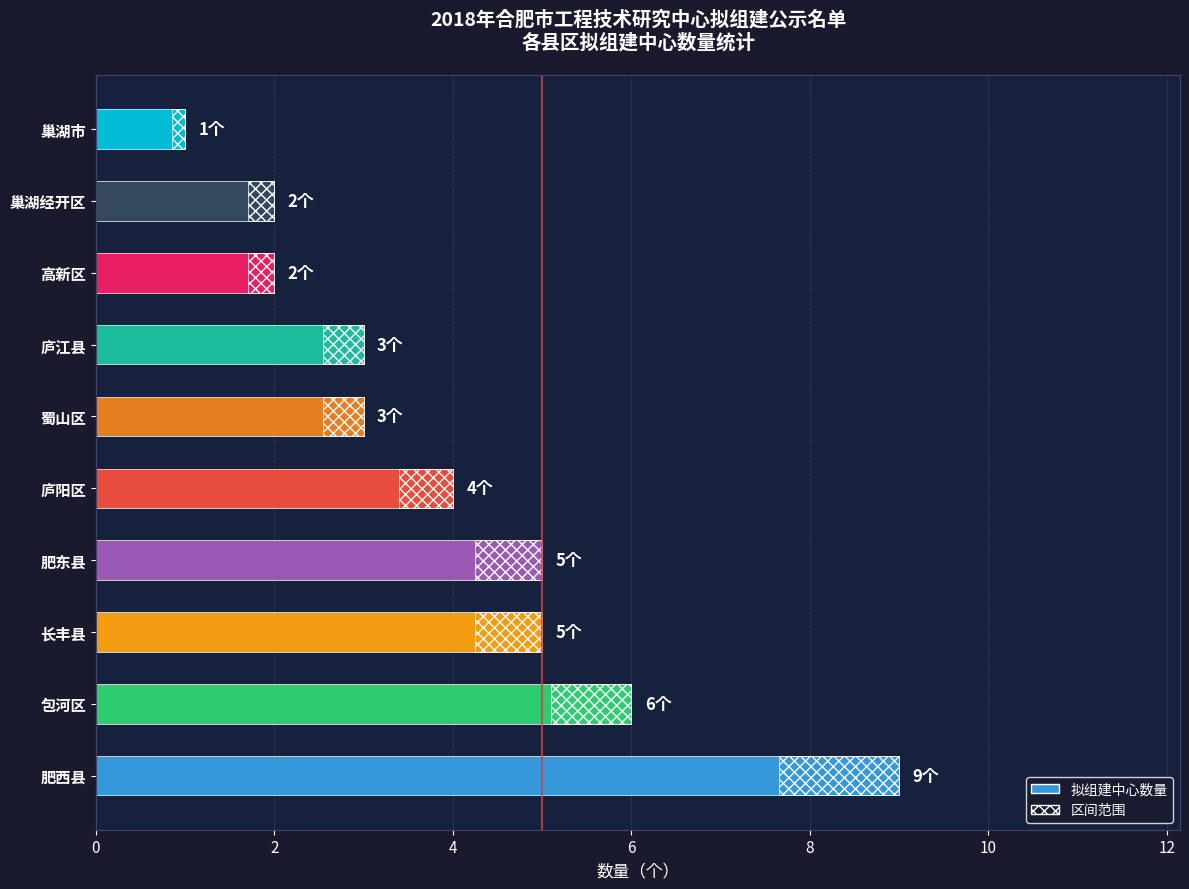

What is the value of the 区间范围 bar at the 6th from the left?

0.5